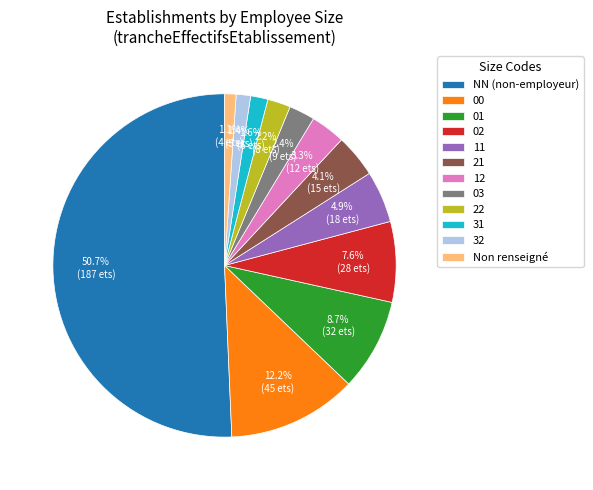

What percentage is the 03 slice, to the nearest percent?

2%